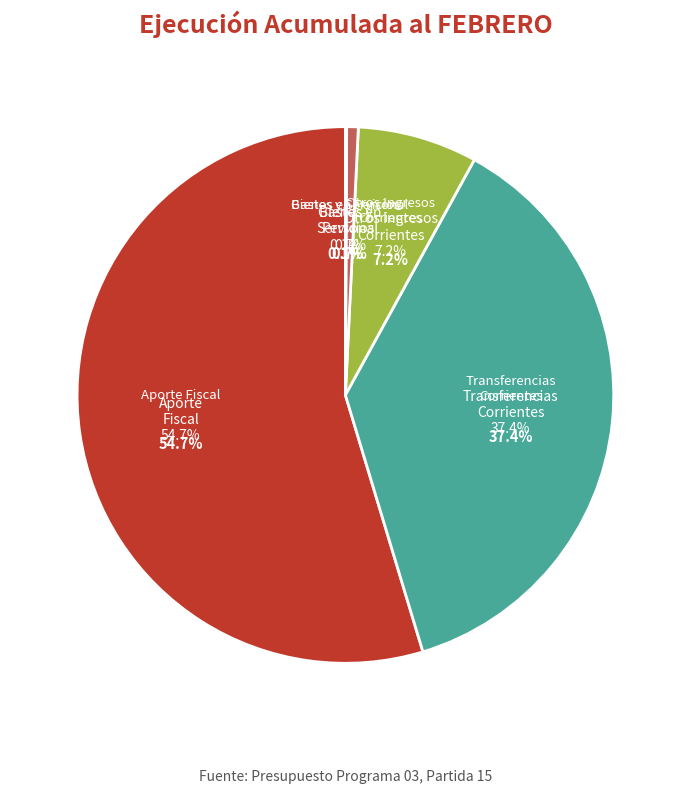

Which slice is the smallest?

BIENES Y SERVICIOS DE CONSUMO